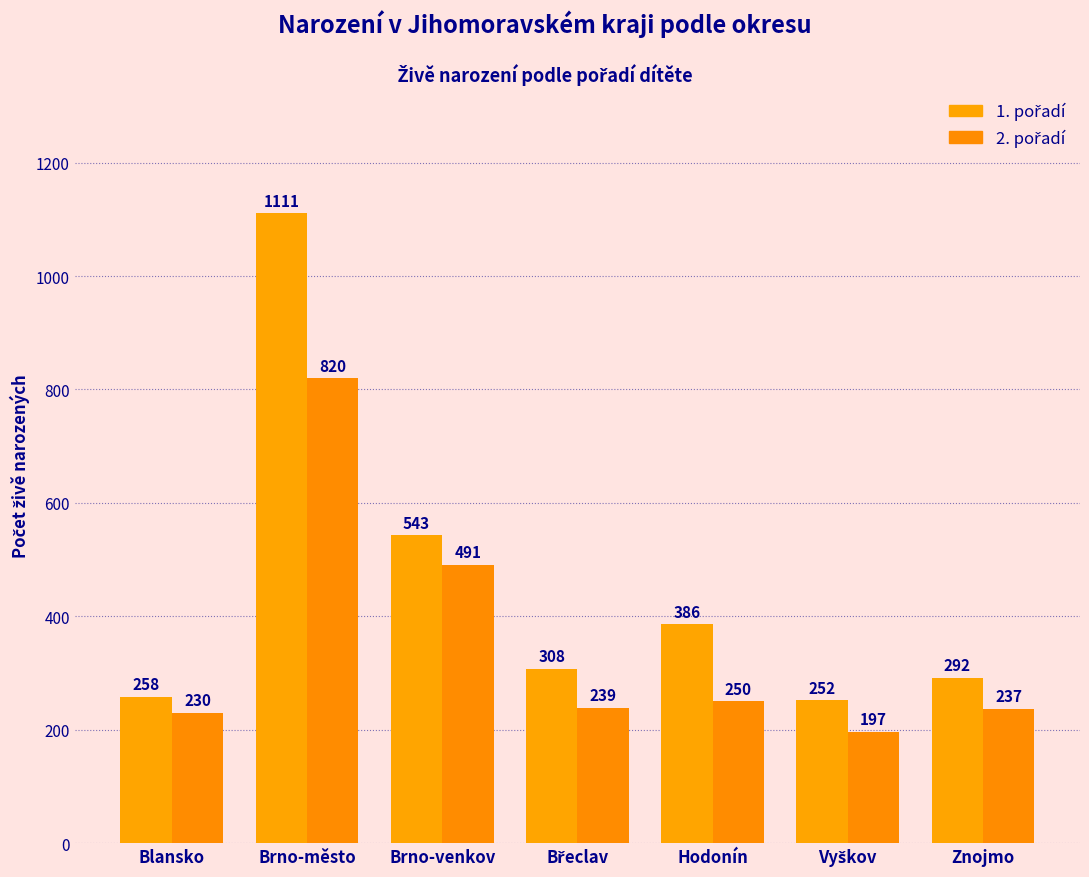

How many data points does each series have?

7